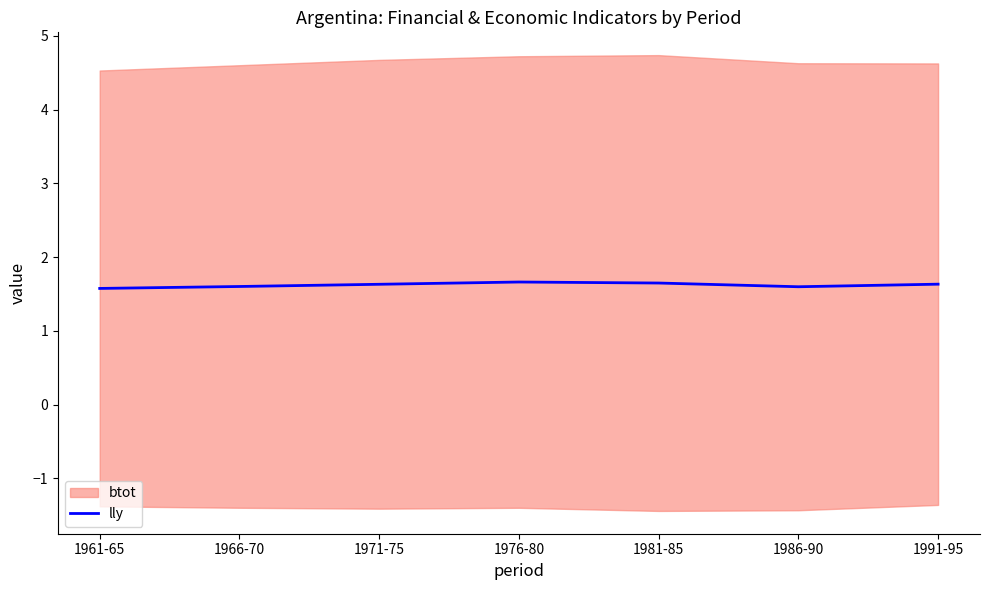

How many interior local valleys (lower than both neighbors) does the data have?

1